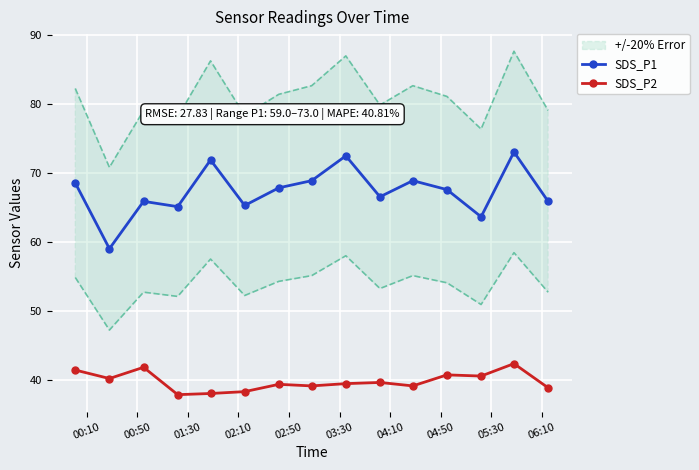

True or false: SDS_P1 has more than 2 points higher than both neighbors.

True